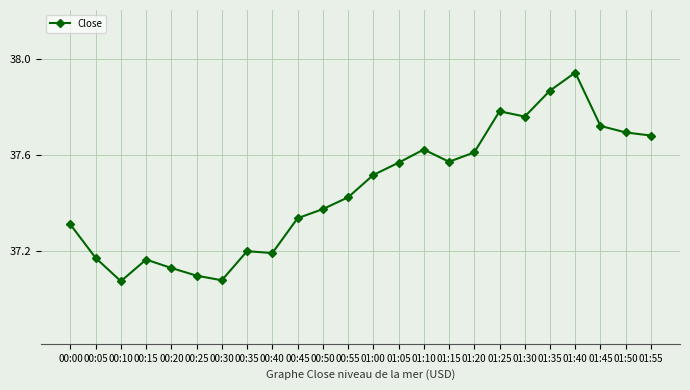

What is the label of the 14th point from the right?

00:50